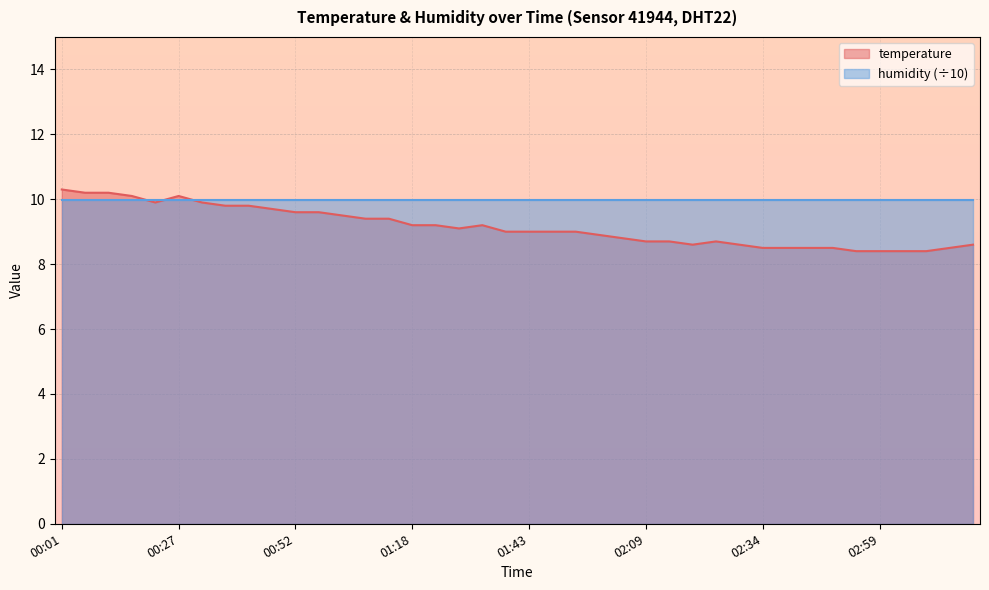

List the labels in order of value, largest first.

00:01, 00:06, 00:11, 00:16, 00:27, 00:21, 00:32, 00:37, 00:42, 00:47, 00:52, 00:57, 01:02, 01:07, 01:12, 01:18, 01:23, 01:33, 01:28, 01:38, 01:43, 01:48, 01:53, 01:58, 02:03, 02:09, 02:14, 02:24, 02:19, 02:29, 03:20, 02:34, 02:39, 02:44, 02:49, 03:15, 02:54, 02:59, 03:04, 03:10